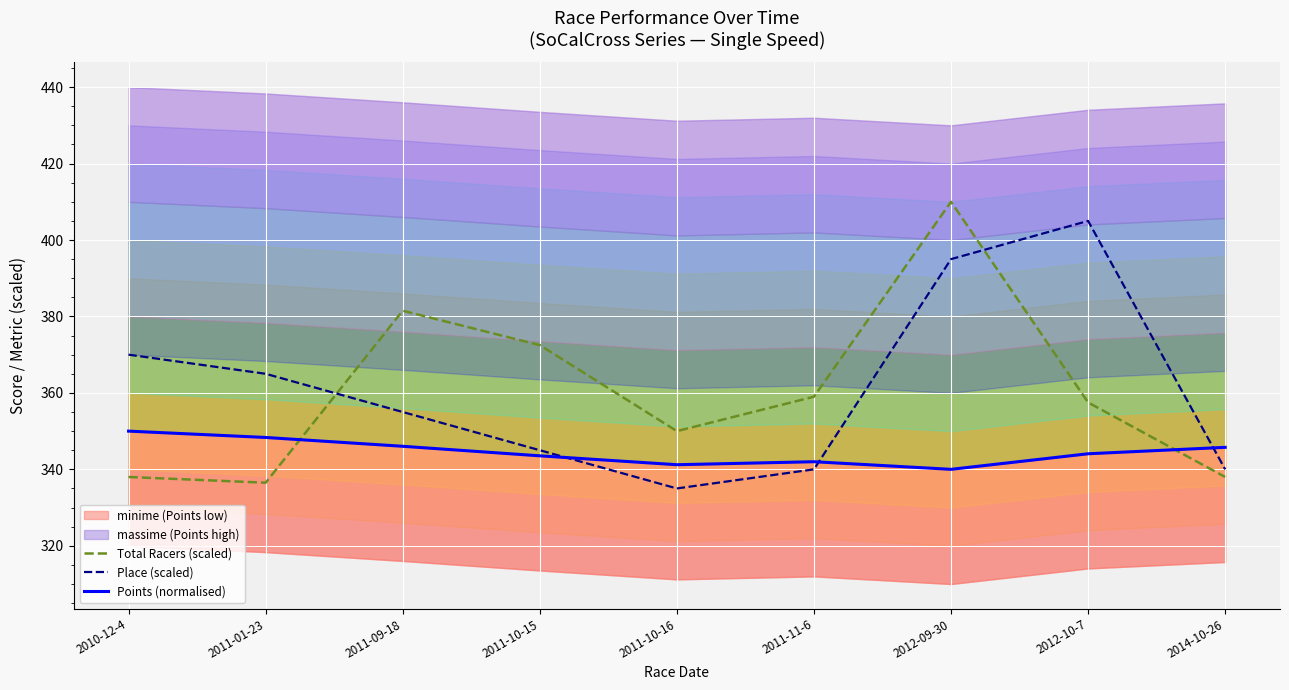

Reading left to right, list all the values displayed in this chart.

Total Racers (scaled): 338.0	336.5	381.5	372.5	350.0	359.0	410.0	357.5	338.0
Place (scaled): 370.0	365.0	355.0	345.0	335.0	340.0	395.0	405.0	340.0
Points (normalised): 350.0	348.3	346.0	343.5	341.2	342.0	340.0	344.1	345.8